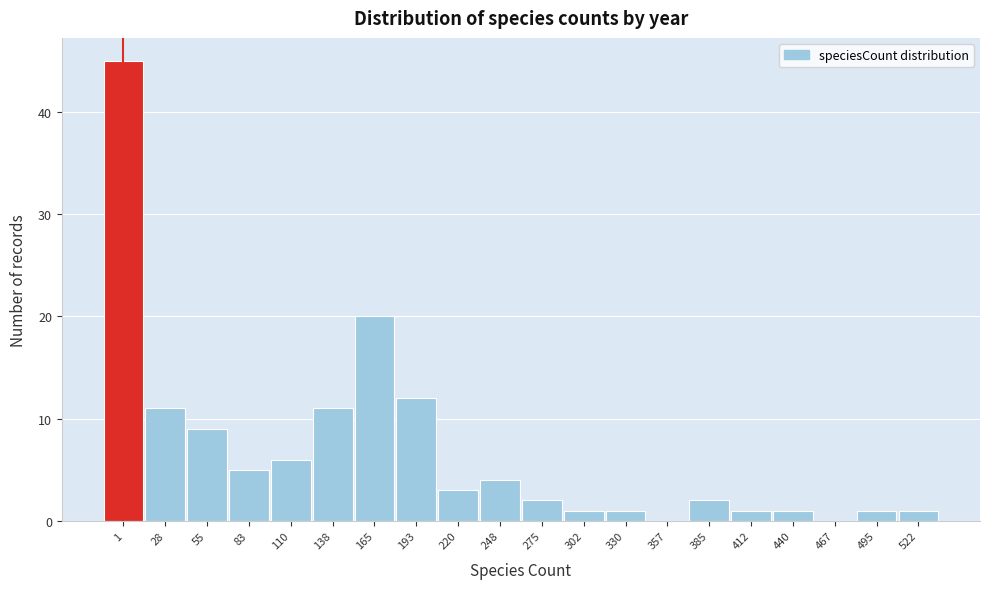

Reading left to right, what are all the values shown in this chart?

1=45	28=11	55=9	83=5	110=6	138=11	165=20	193=12	220=3	248=4	275=2	302=1	330=1	357=0	385=2	412=1	440=1	467=0	495=1	522=1